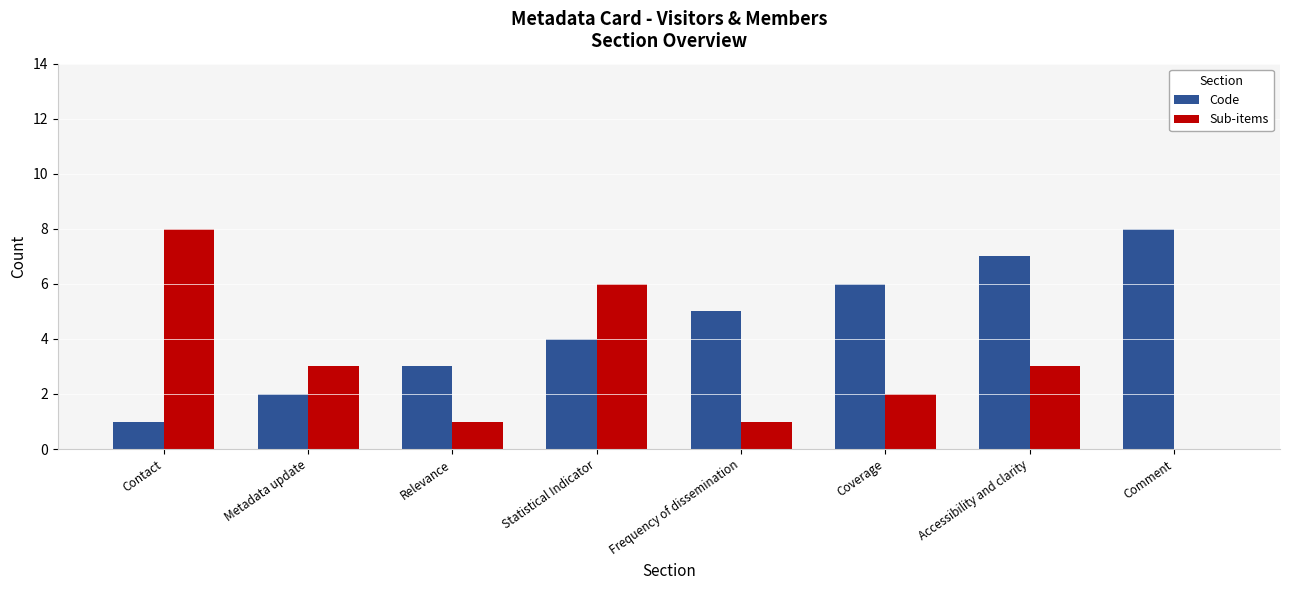

At which label does Sub-items reach its peak?

Contact